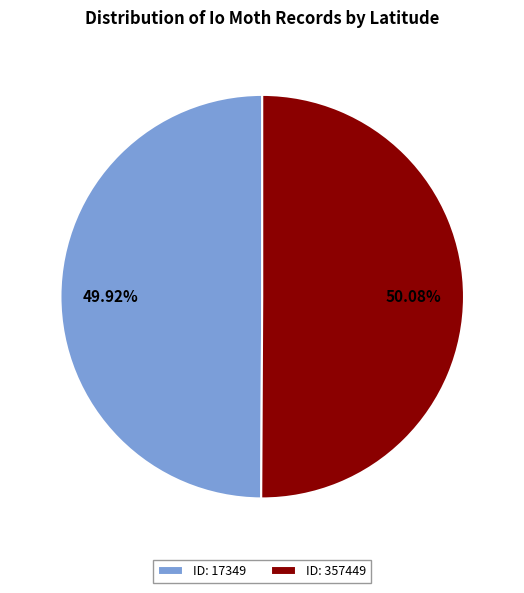

Is the sum of ID: 357449 and ID: 17349 greater than half?

Yes